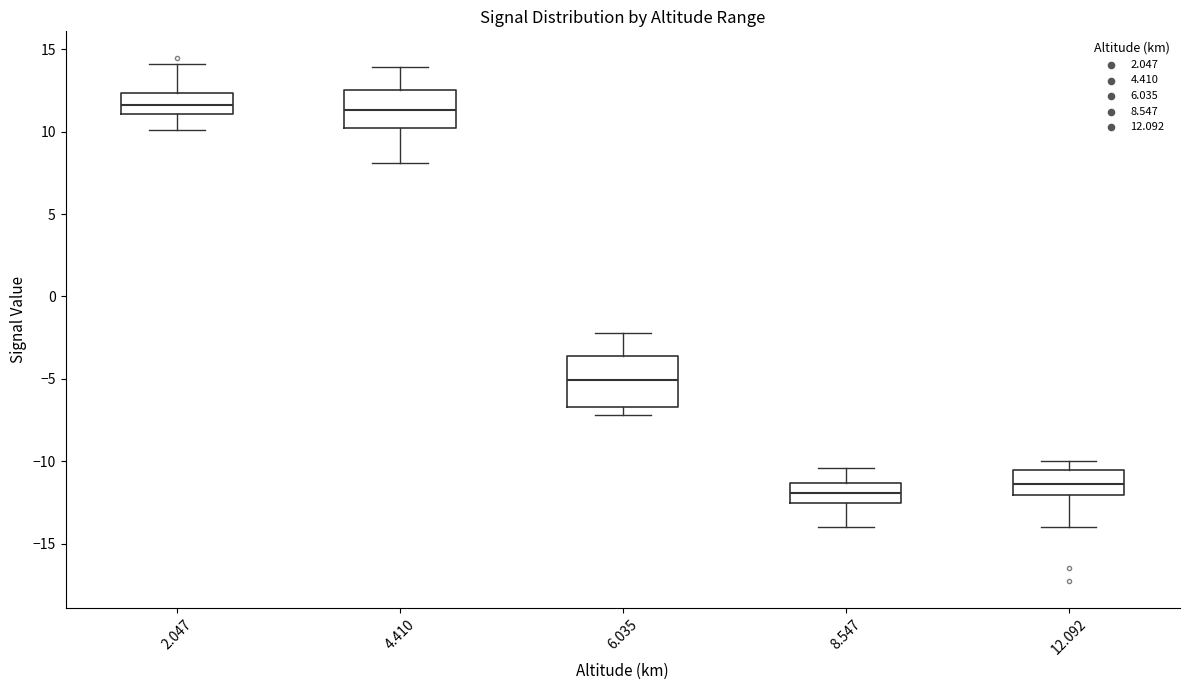

Which box is the tallest, from its lower edge to its upper edge?

6.035